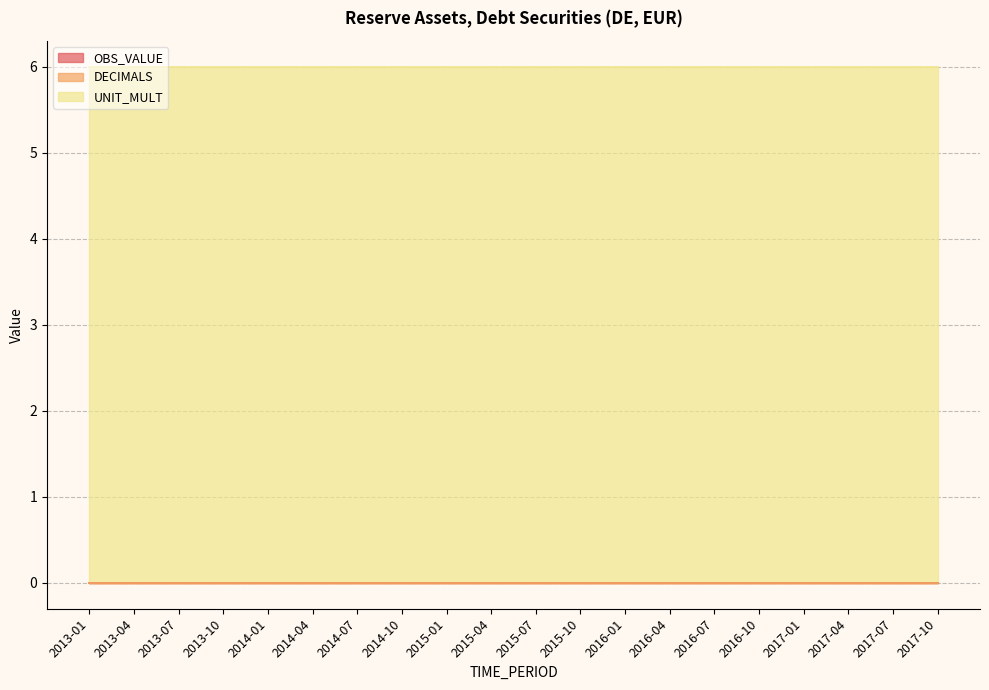

What is the total value across all series at 2014-01?

6